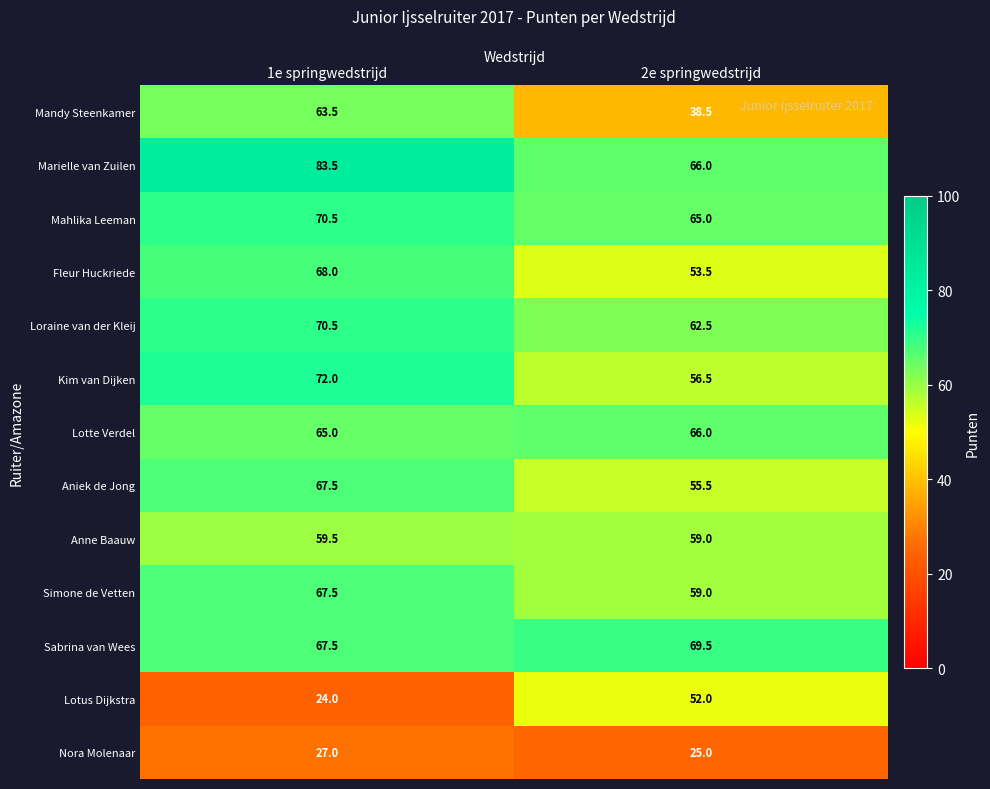

What is the approximate value of Lotte Verdel at 1e springwedstrijd?

65.0